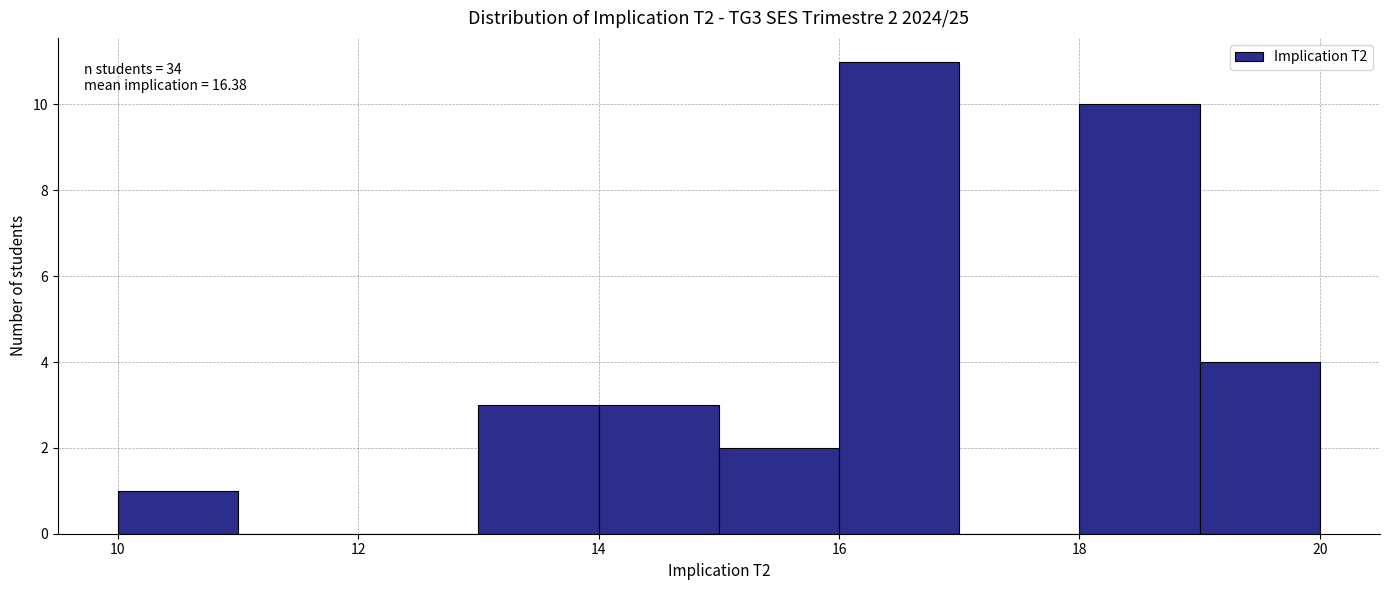

Which range on the x-axis has the tallest bar?

16 to 17